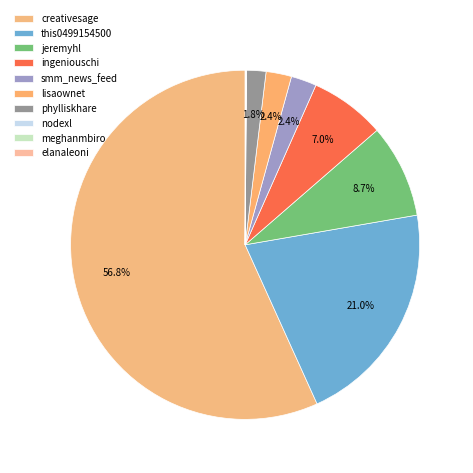

To the nearest percent, what is the difference between the creativesage and elanaleoni slice percentages?

57%